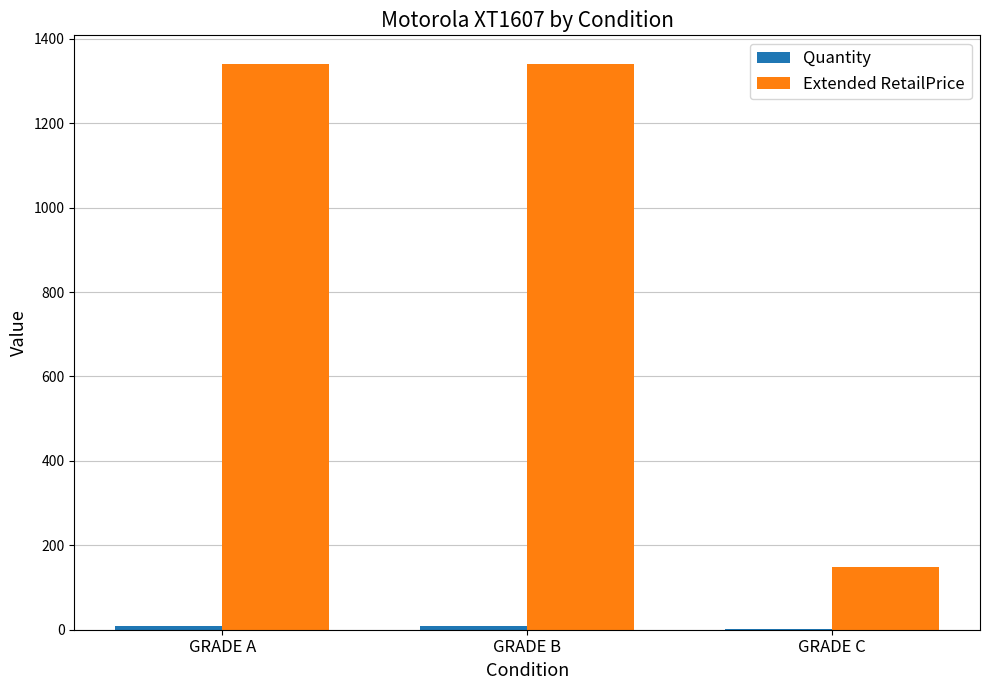

How many data points does each series have?

3